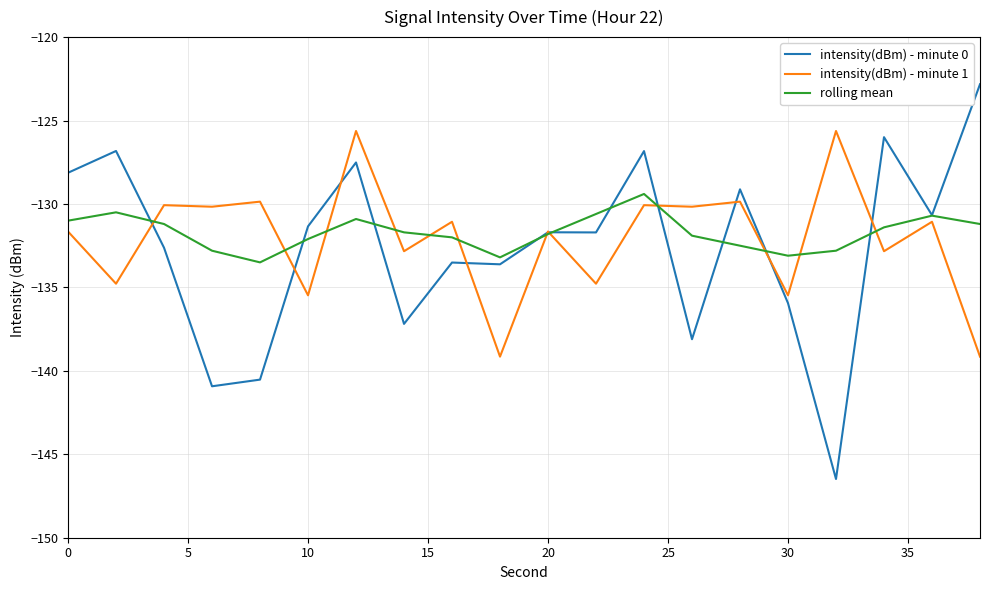

Which series has the largest range (max minus min)?

intensity(dBm) - minute 0